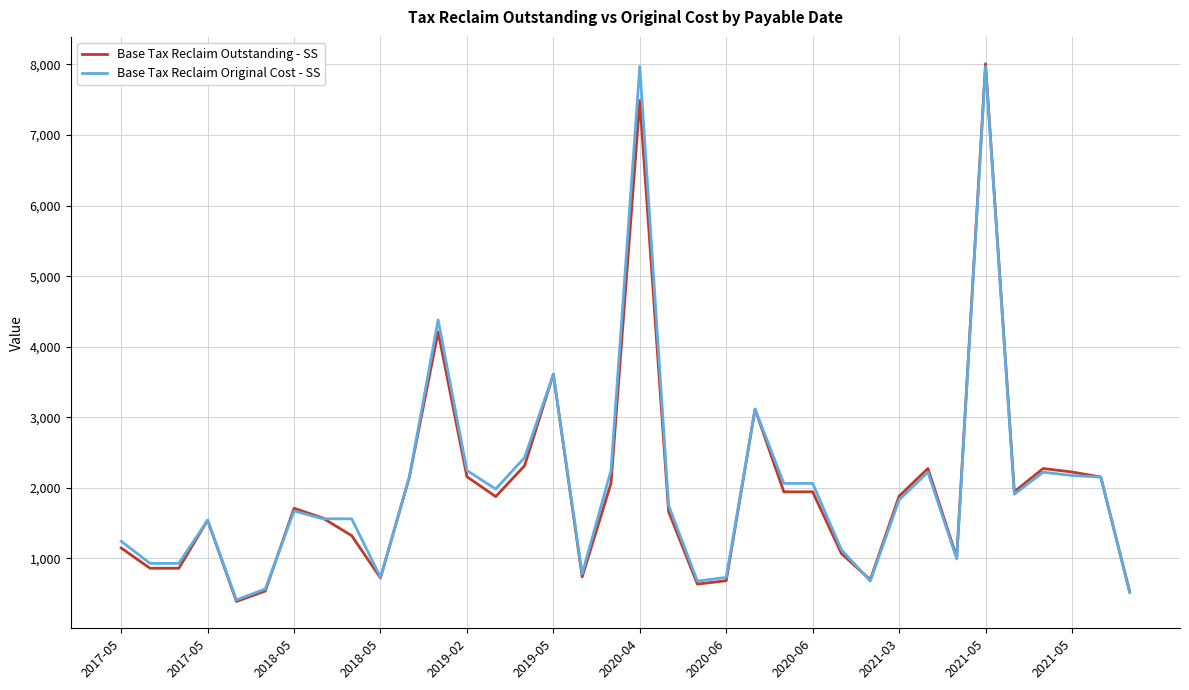

What is the greatest value displayed?

8010.1